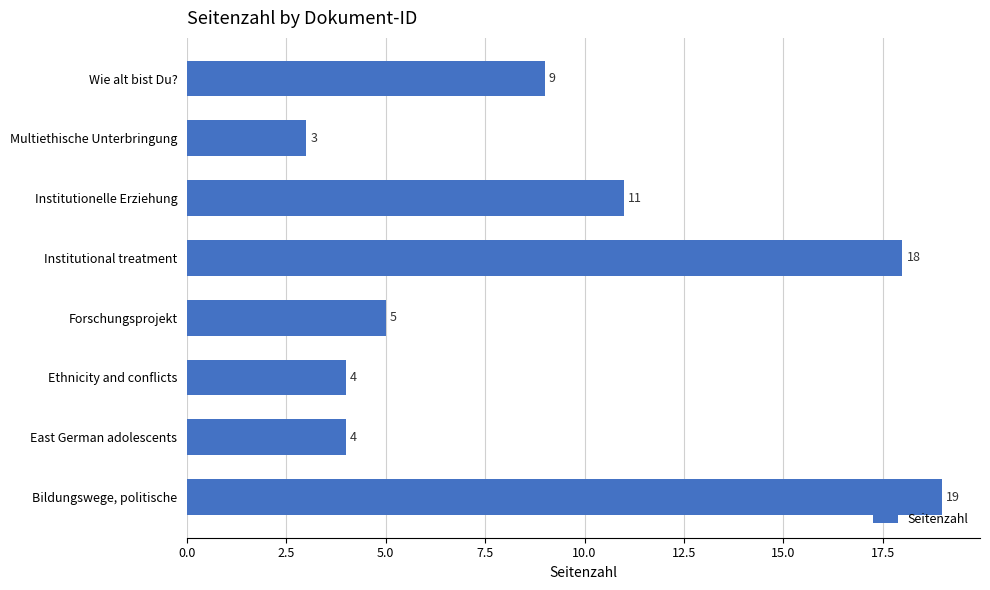

What position from the top is Wie alt bist Du??

1